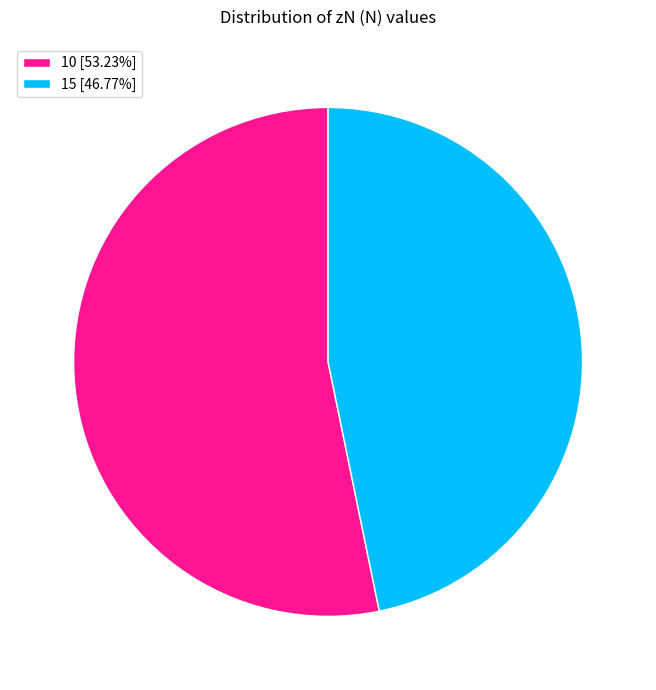

Is the sum of 15 and 10 greater than half?

Yes